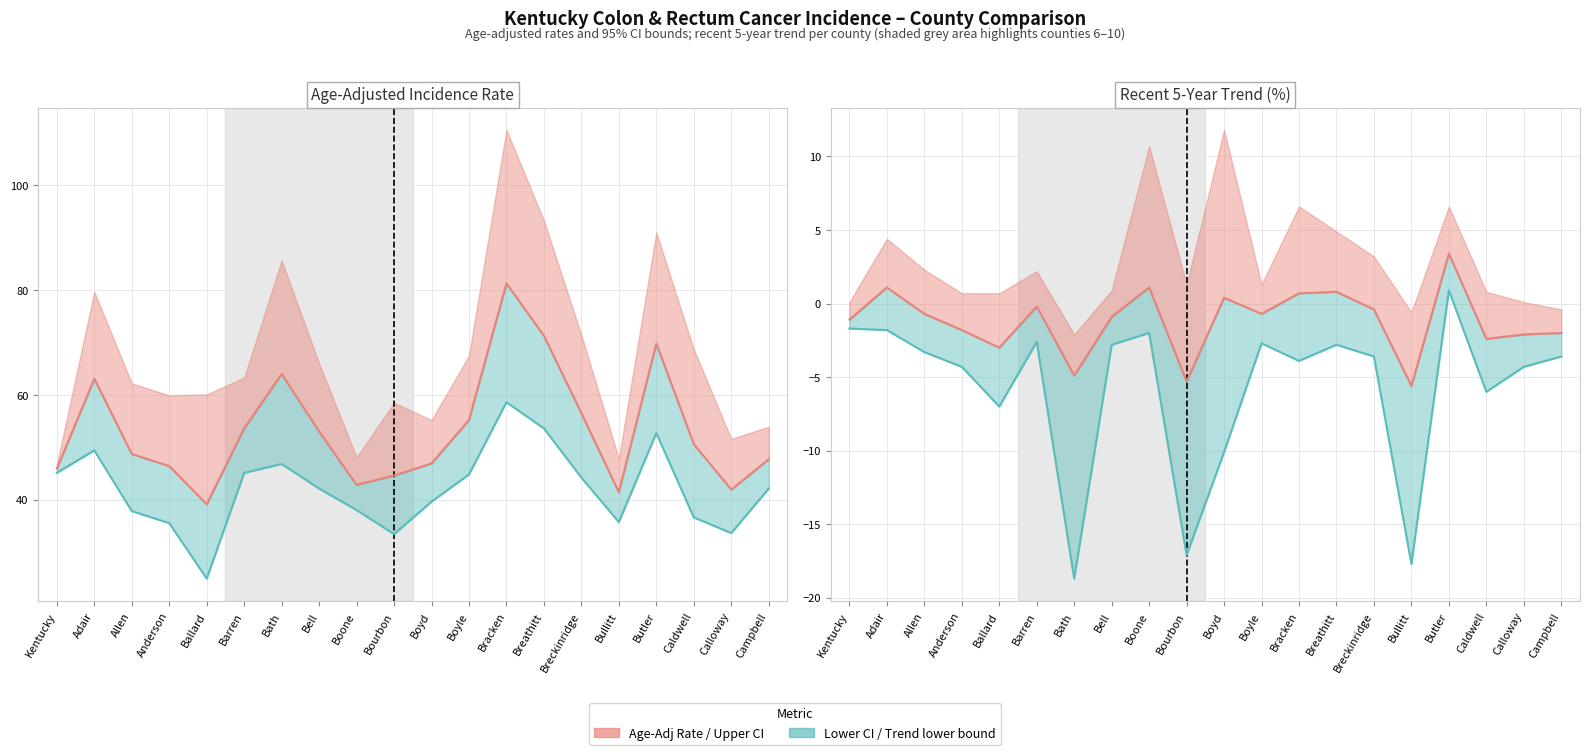

True or false: Lower 95% CI and Age-Adj Rate / Trend intersect in this chart.

False